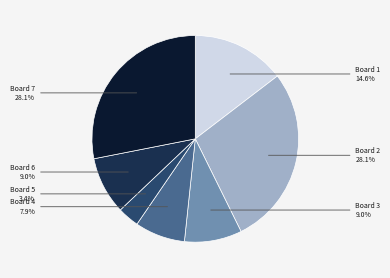

Does any single category account for the majority?

No